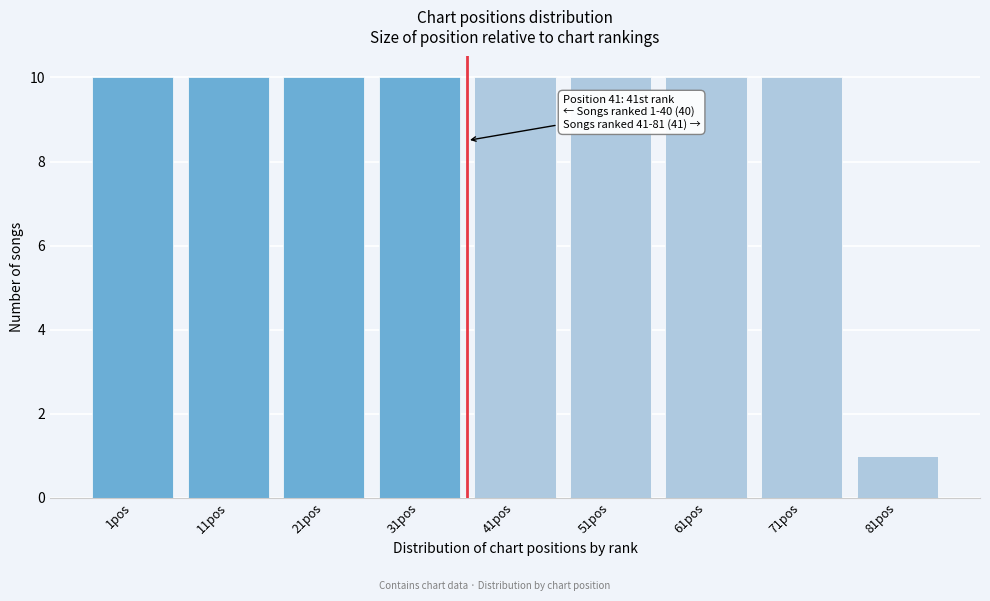

Reading left to right, what are all the values shown in this chart?

10	10	10	10	10	10	10	10	1